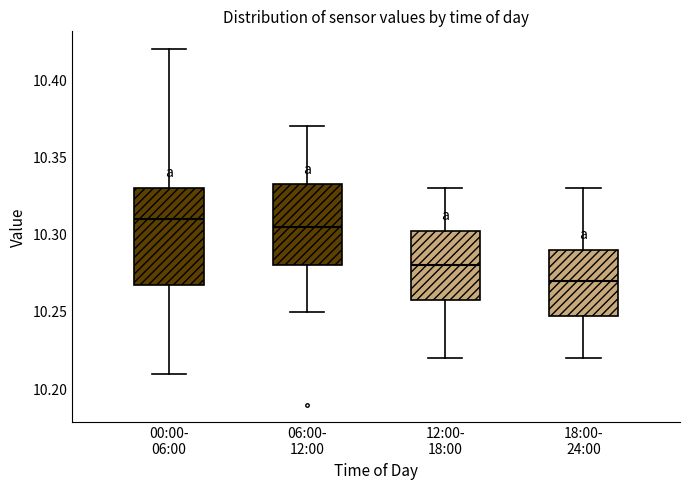

Where is the upper edge of the box for 00:00- 06:00 on the y-axis? The values are not printed on the chart, so give them approximately, as read against the axis.

10.330